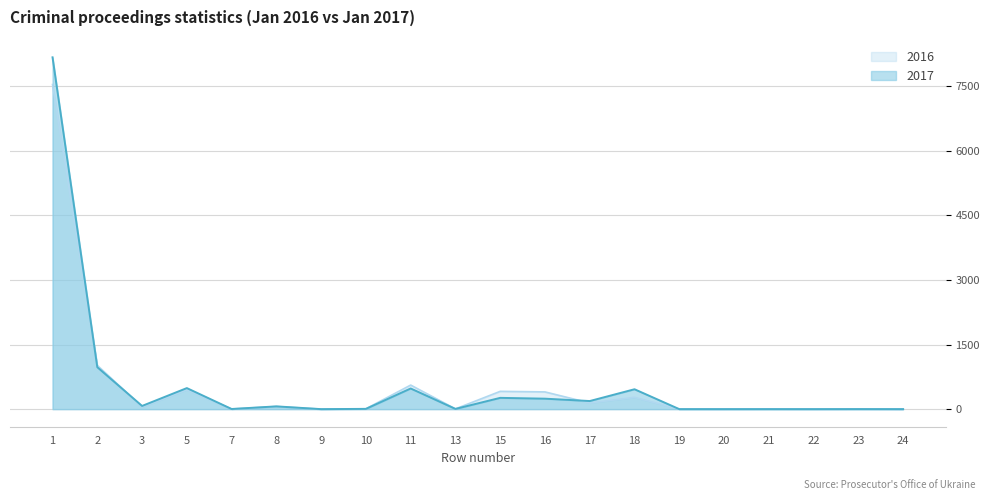

At 15, list the series in order from largest to smallest.

2016, 2017